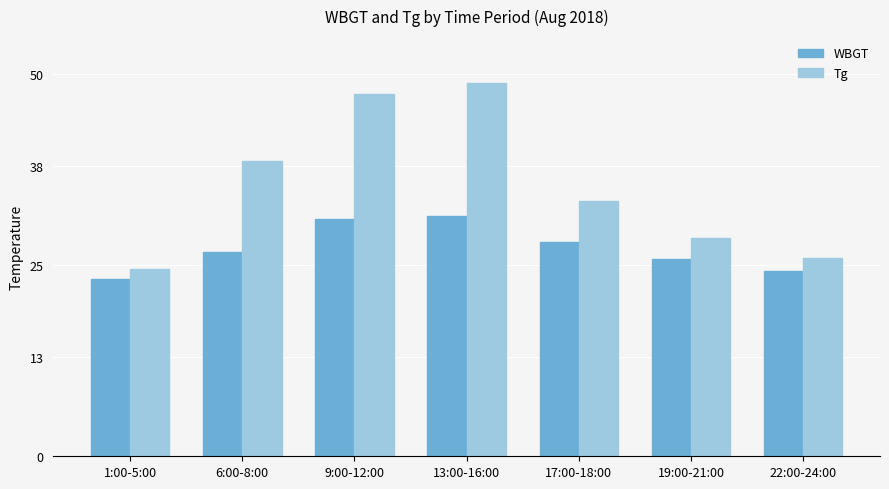

List the series in order of their peak value, lowest first.

WBGT, Tg